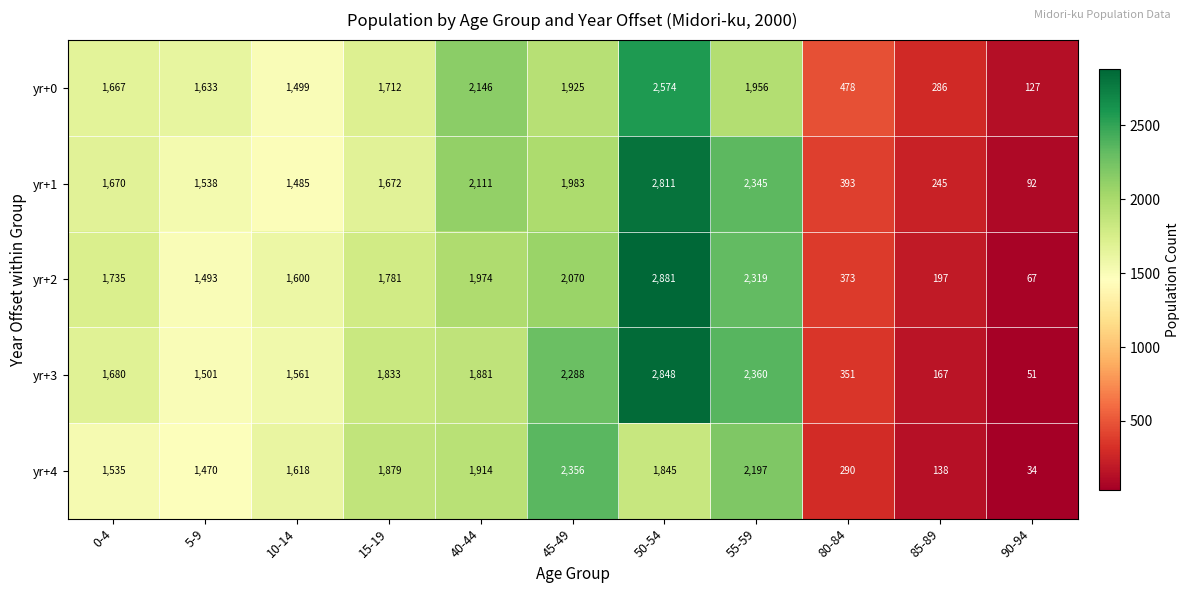

List the series in order of their peak value, highest first.

yr+2, yr+3, yr+1, yr+0, yr+4